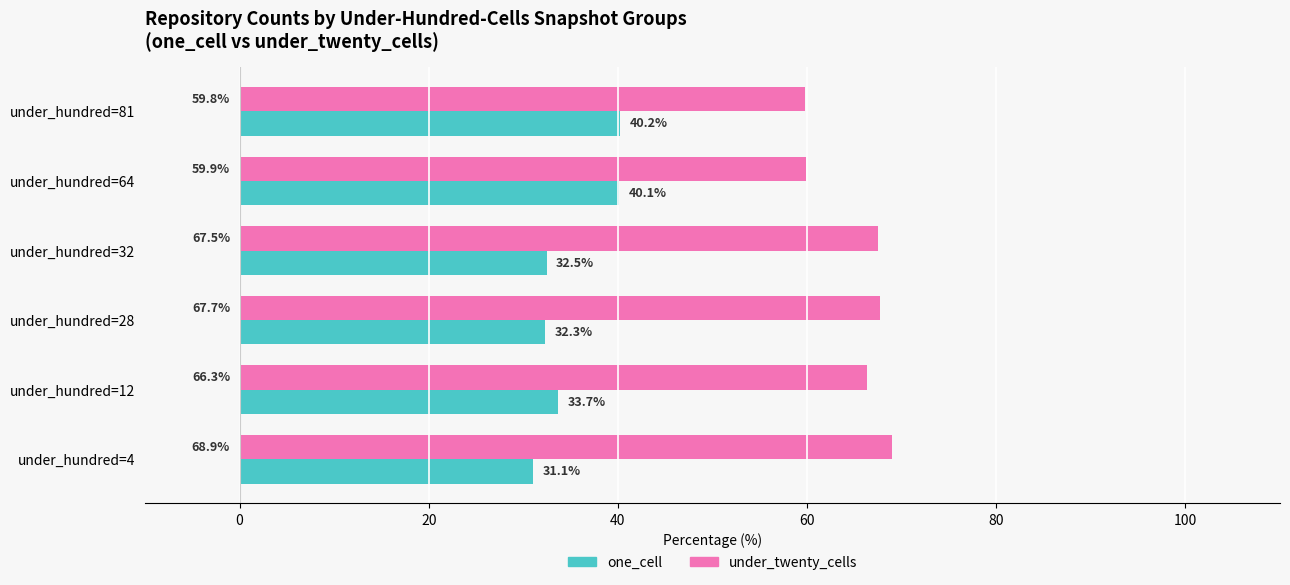

The value of under_twenty_cells at under_hundred=64 is 59.9. True or false?

True